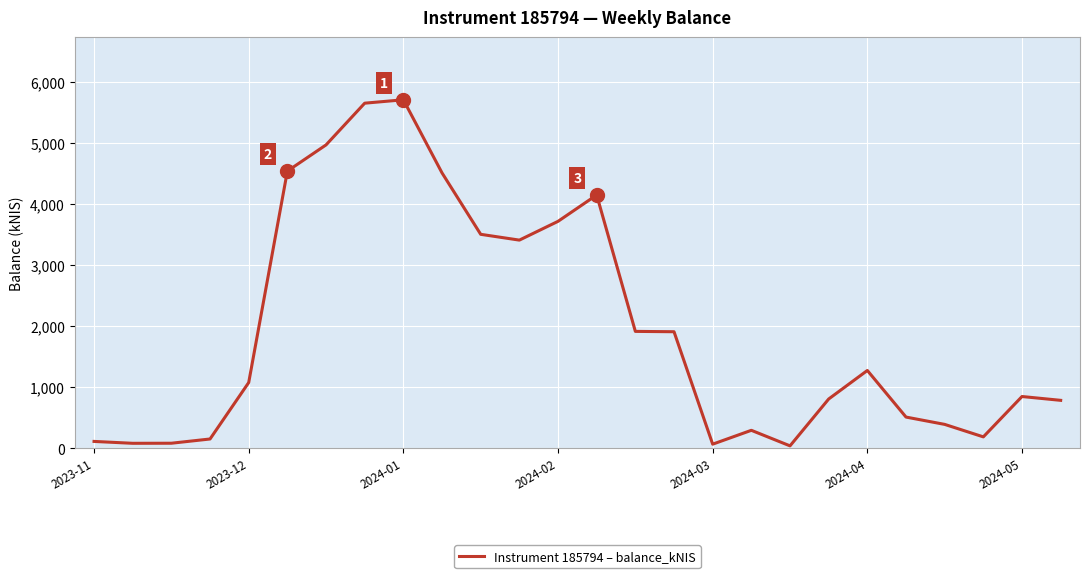

What is the greatest value displayed?

5712.0